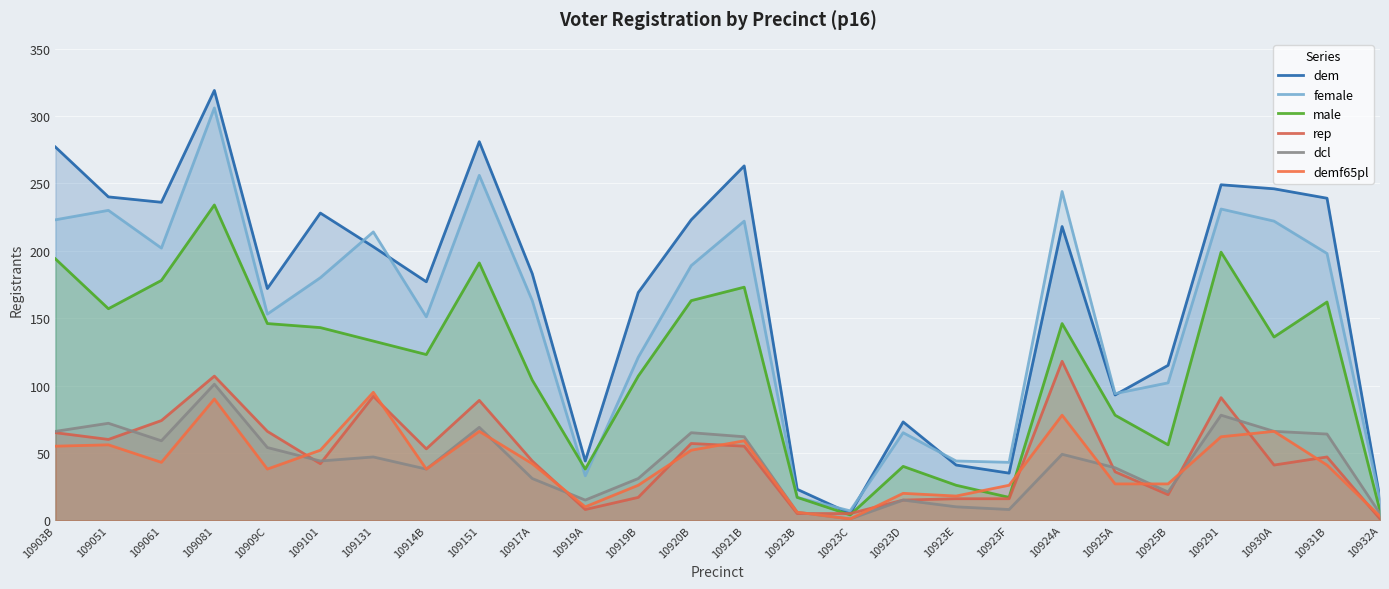

What is the label of the 5th point from the left?

10909C